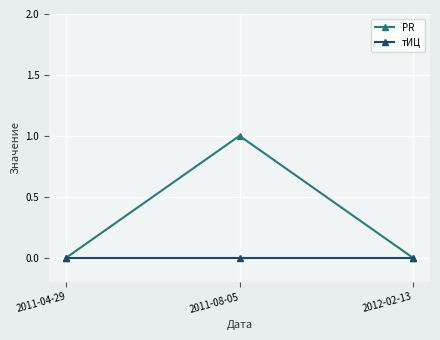

Is this an area chart (filled region under the line)?

No